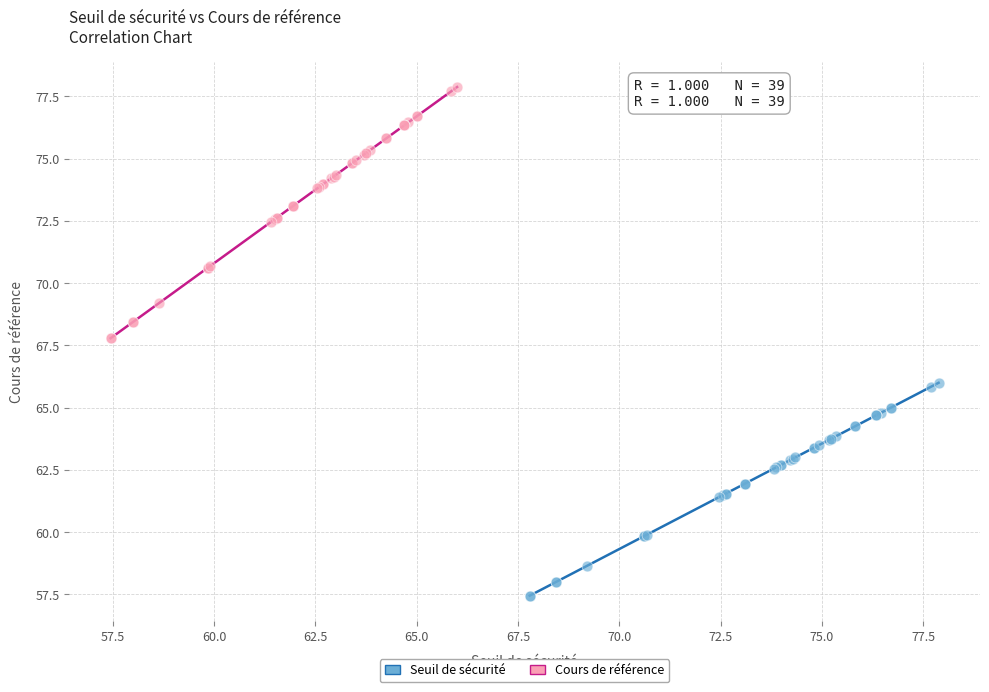

Which series has the widest spread of Y values?

Cours de référence